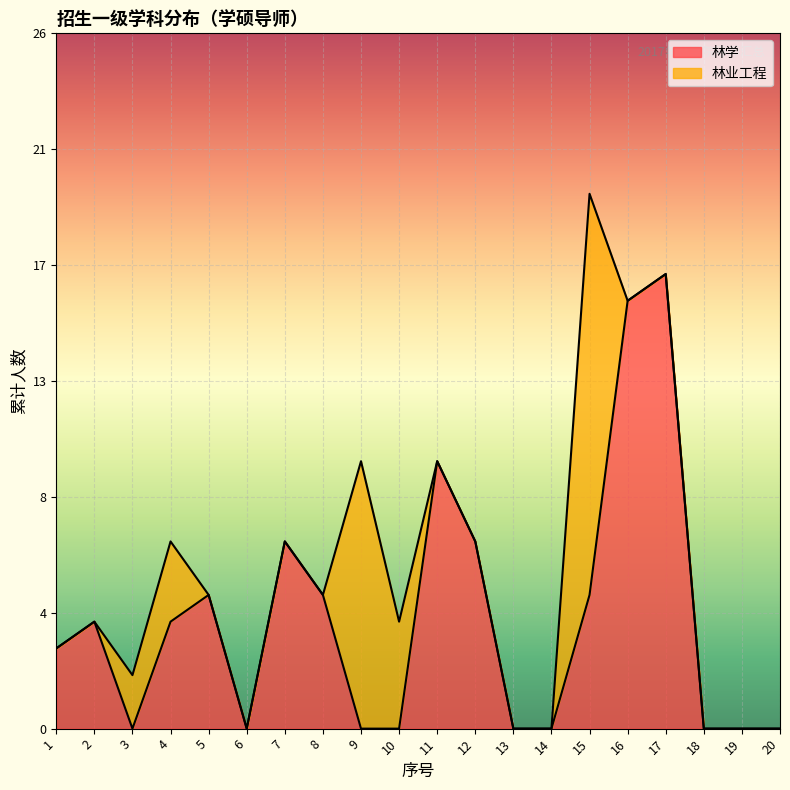

Count the values in the range 0 to 7.

17